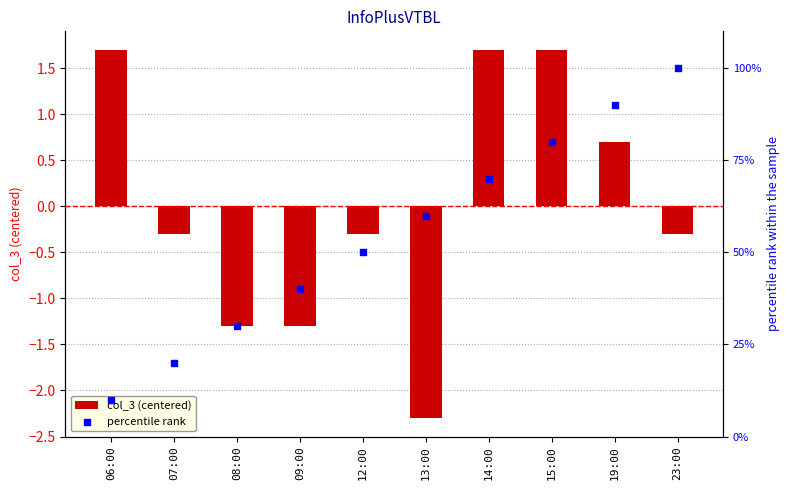

At which category is the sum across all series the highest?

23:00